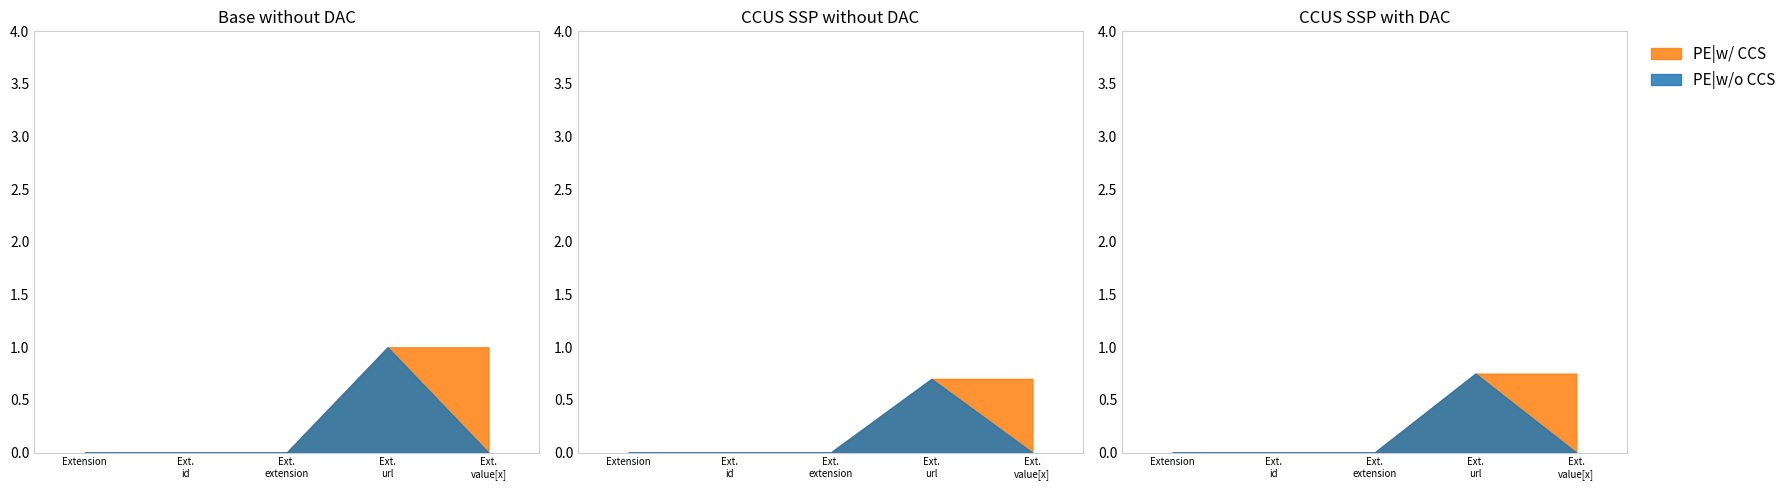

What is the label of the 5th point from the right?

Extension